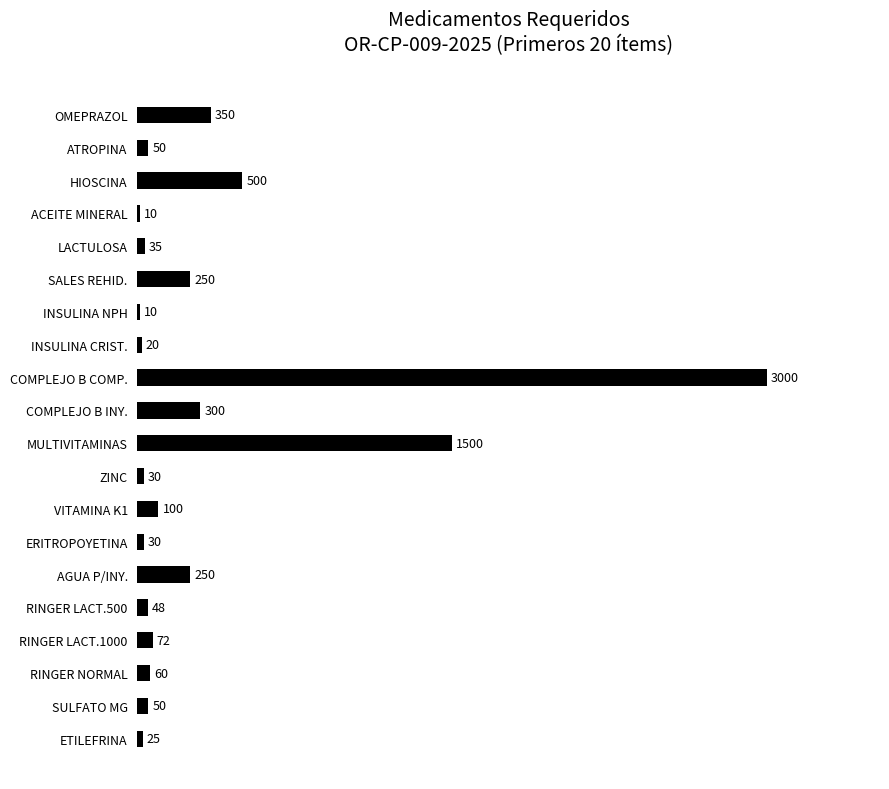

At which label is the value closest to 1505?

MULTIVITAMINAS